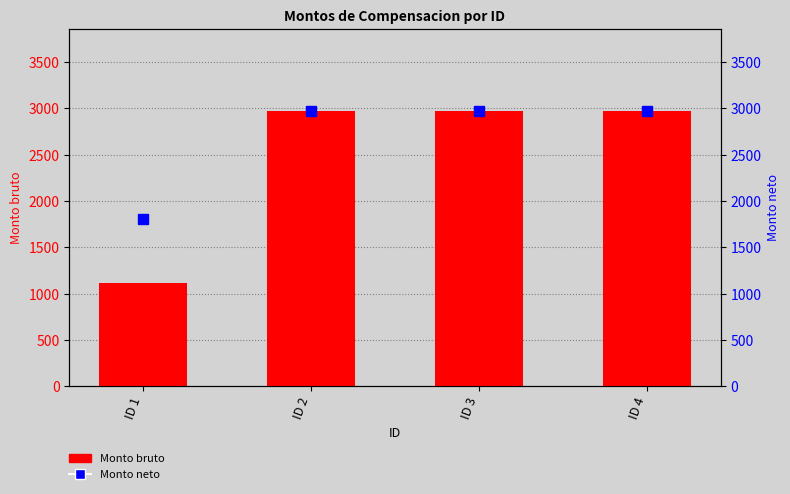

Which series has the widest spread of values?

Monto bruto